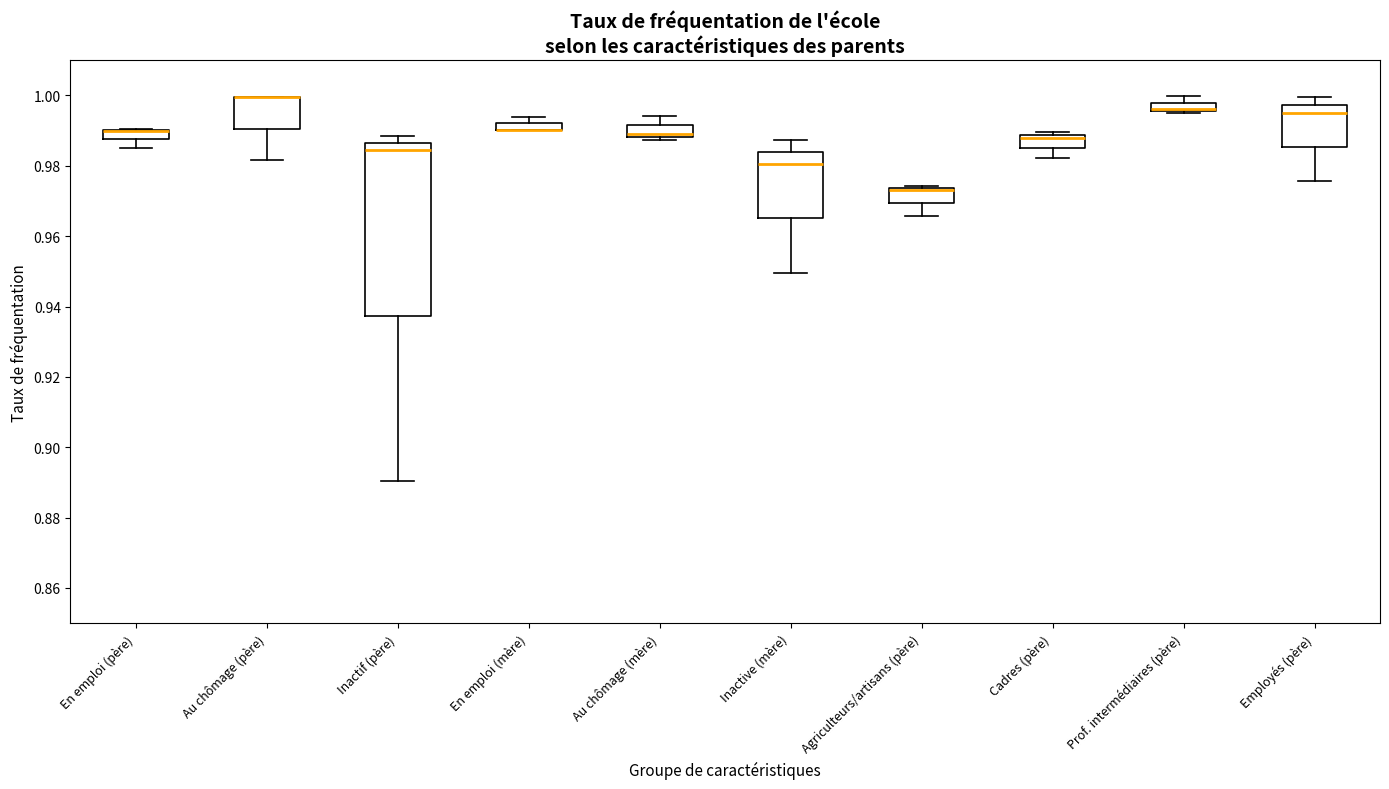

Which box is the tallest, from its lower edge to its upper edge?

Inactif (père)